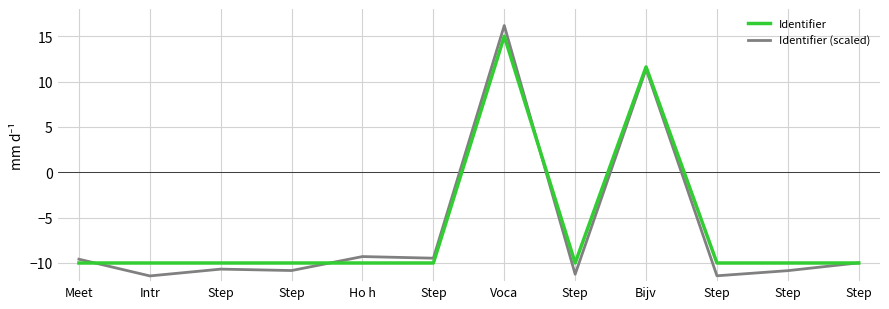

Does the chart display data point markers on the line(s)?

No